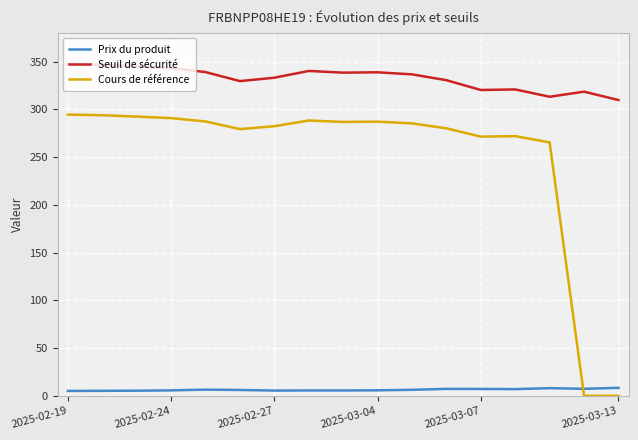

What is the difference between the maximum and minimum values in the Cours de référence series?

294.6